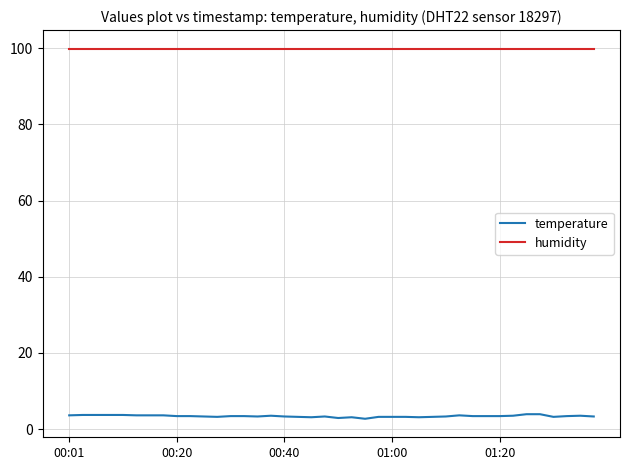

Which series has the largest total across all categories?

humidity